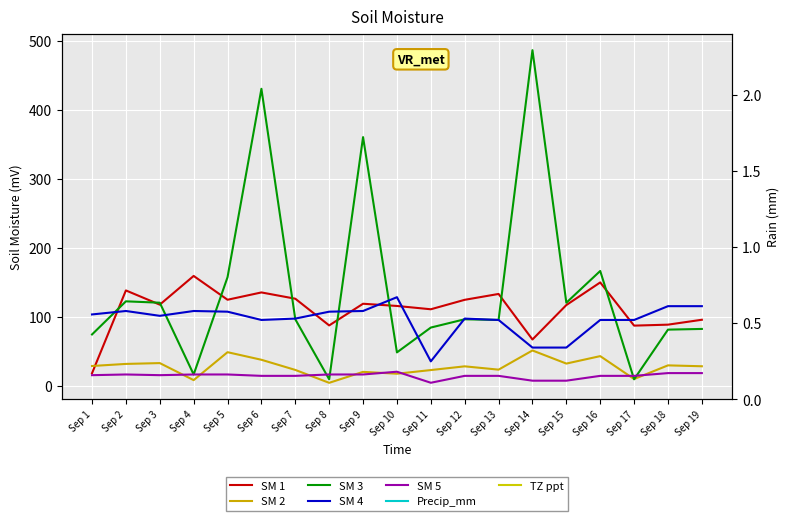

Is the value of SM 3 at Sep 4 greater than the value of SM 4 at Sep 18?

No